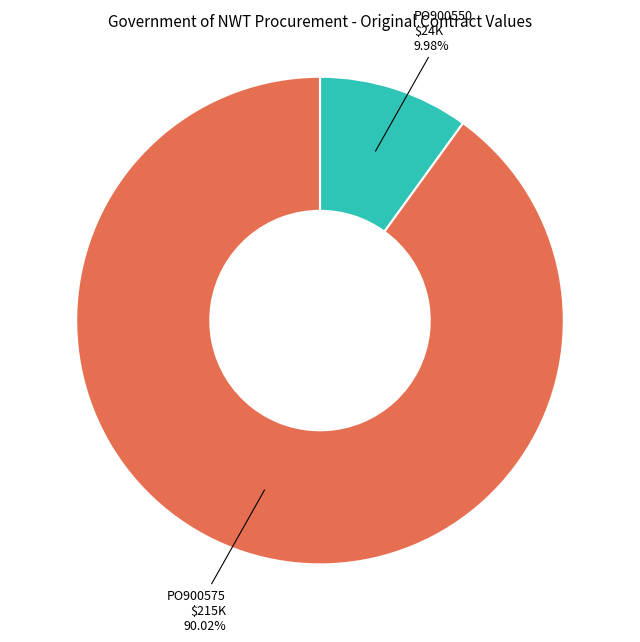

To the nearest percent, what portion does PO900550 represent?

10%